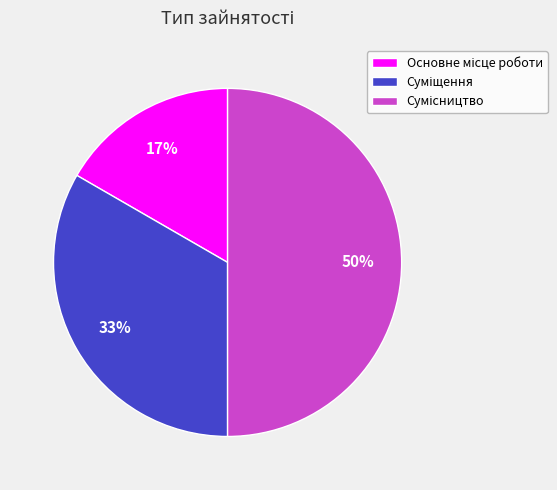

To the nearest percent, what is the difference between the largest and smallest slice percentages?

33%